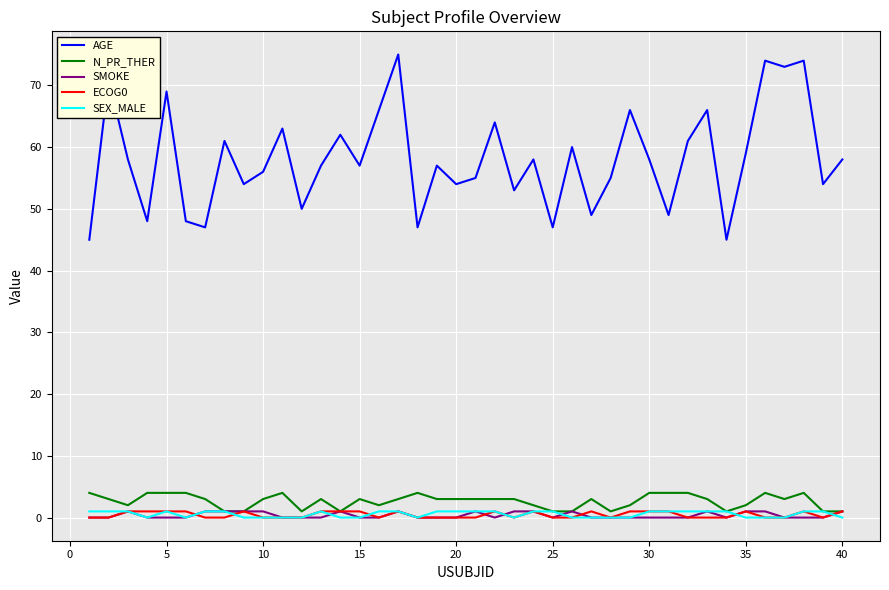

True or false: AGE and ECOG0 cross at least once.

False